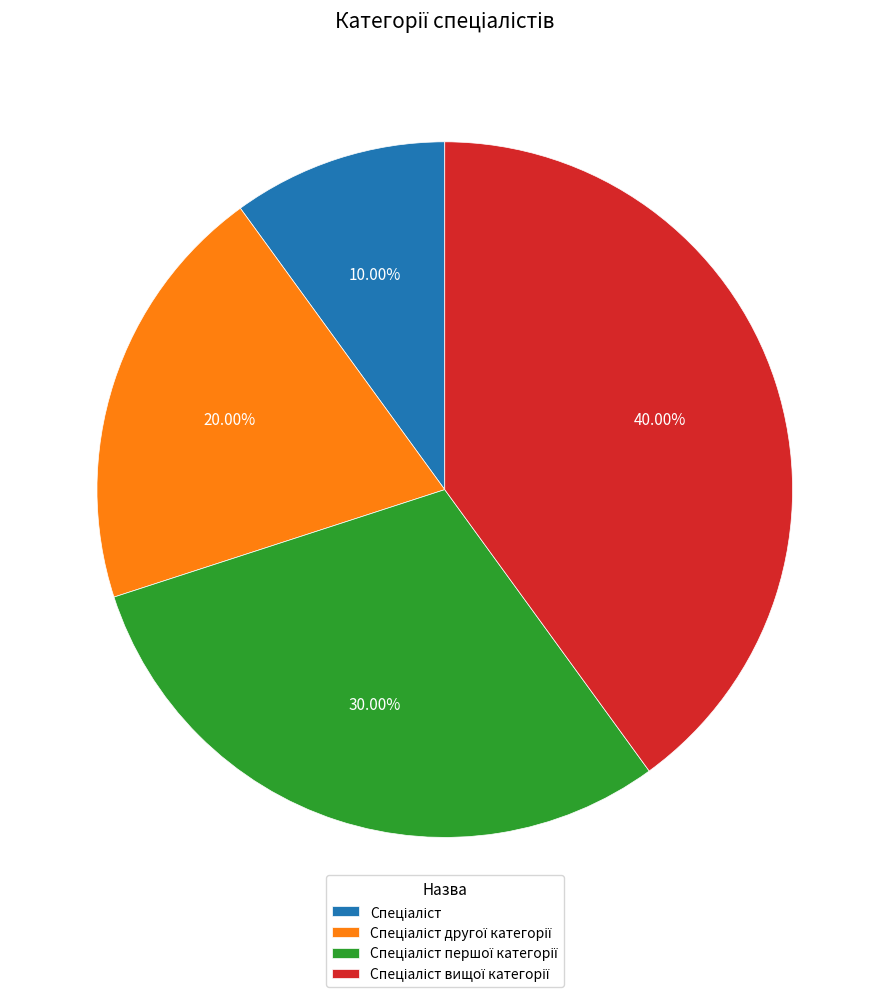

Is there a majority slice in this chart?

No